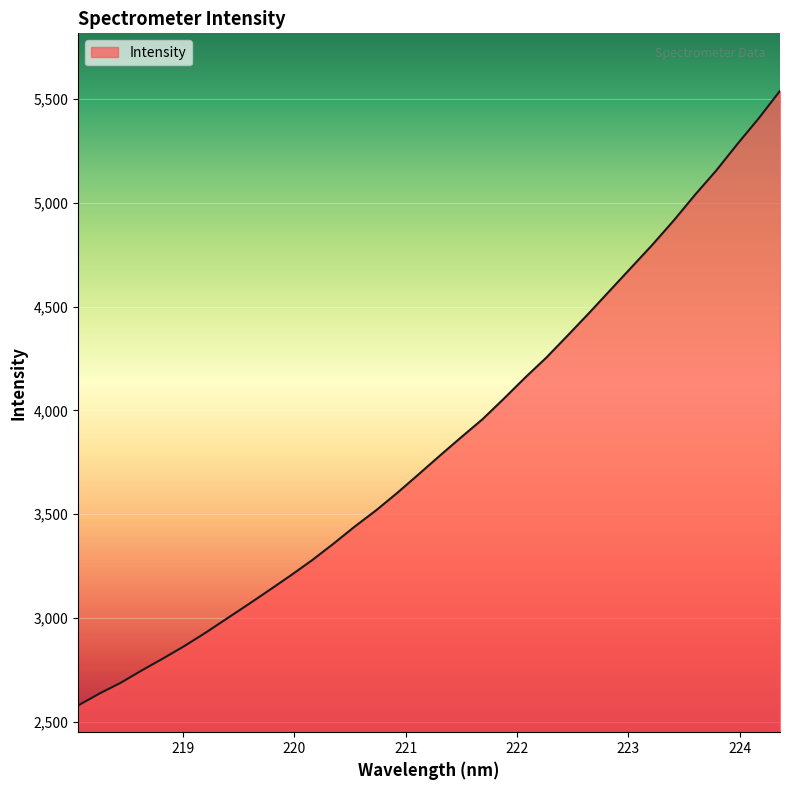

What is the smallest value displayed?

2578.3